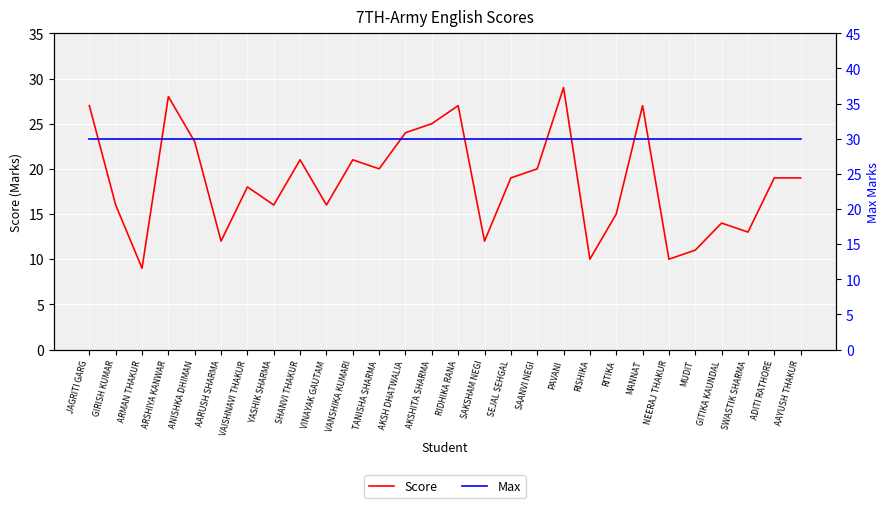

True or false: Score has more than 1 points higher than both neighbors.

True